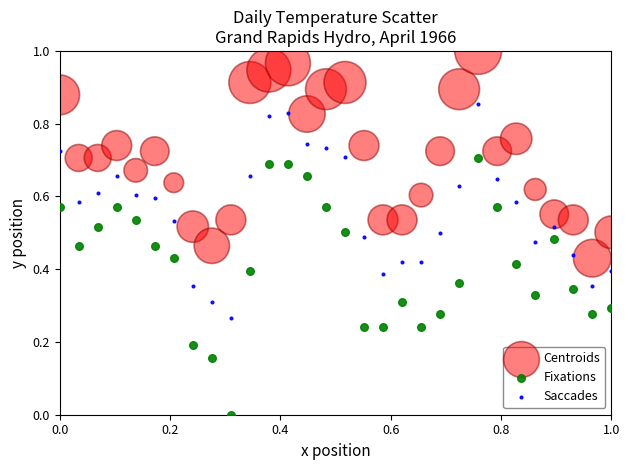

Which series has the widest spread of Y values?

Fixations